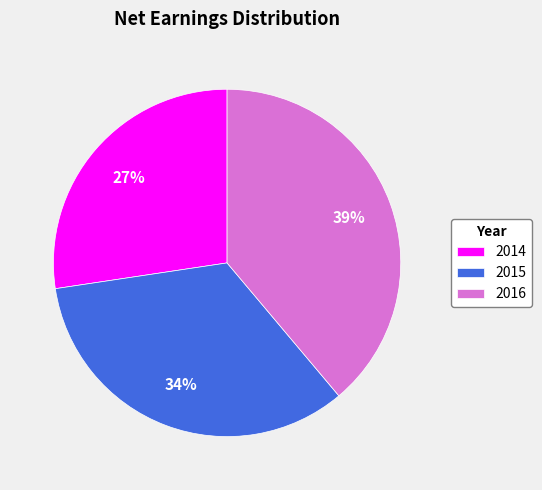

To the nearest percent, what is the difference between the 2016 and 2015 slice percentages?

5%